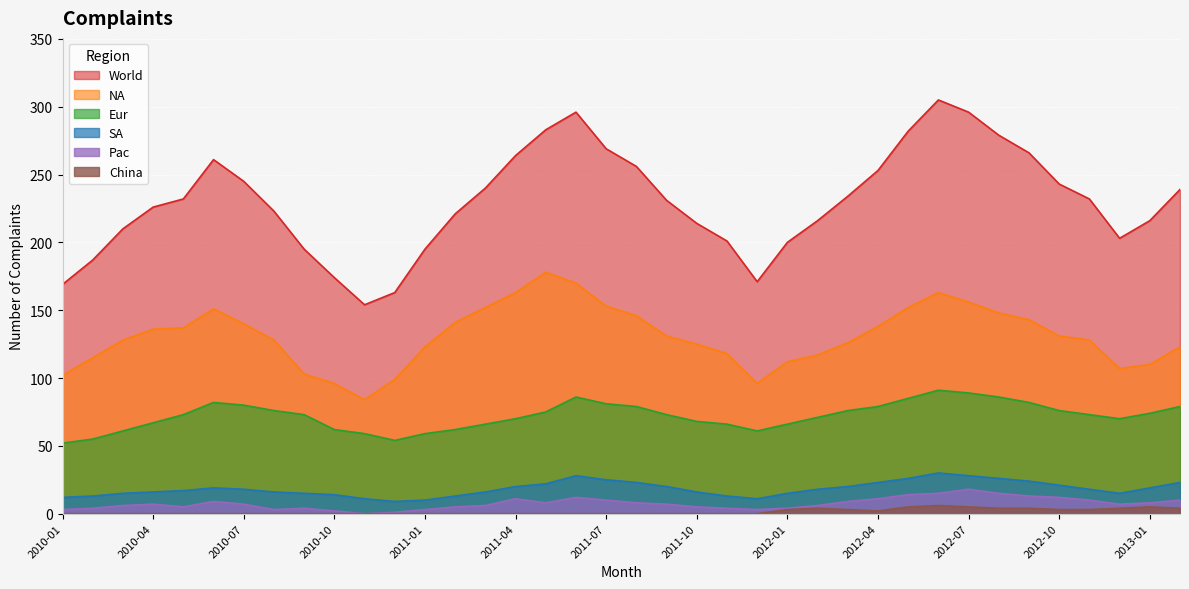

What is the difference between the second highest and second lowest values in the Eur series?

35